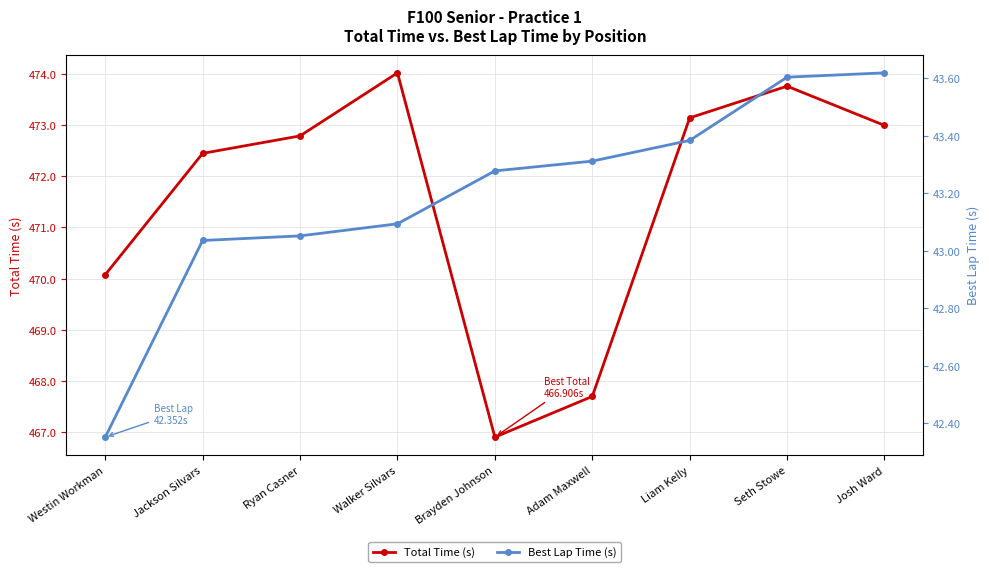

Where does the Total Time (s) series first go above 472?

Jackson Silvars